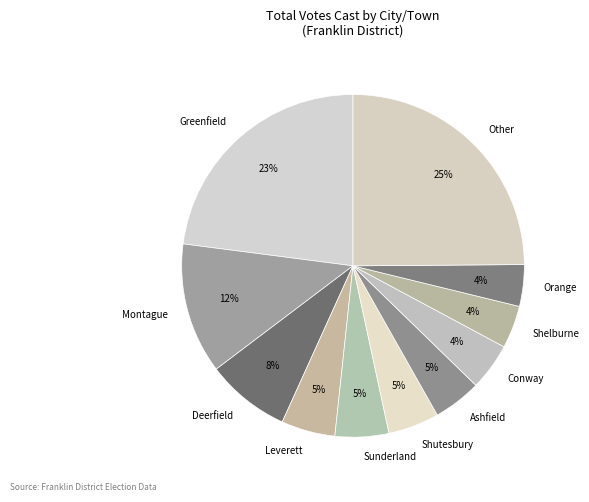

Combined, do Sunderland and Shutesbury account for over 50%?

No